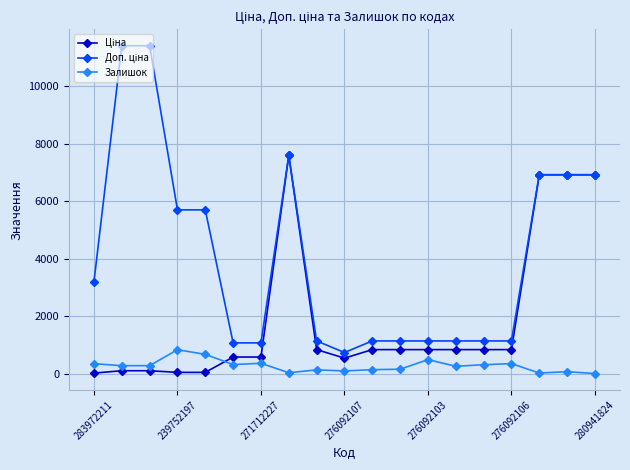

True or false: Залишок has more than 1 points higher than both neighbors.

True